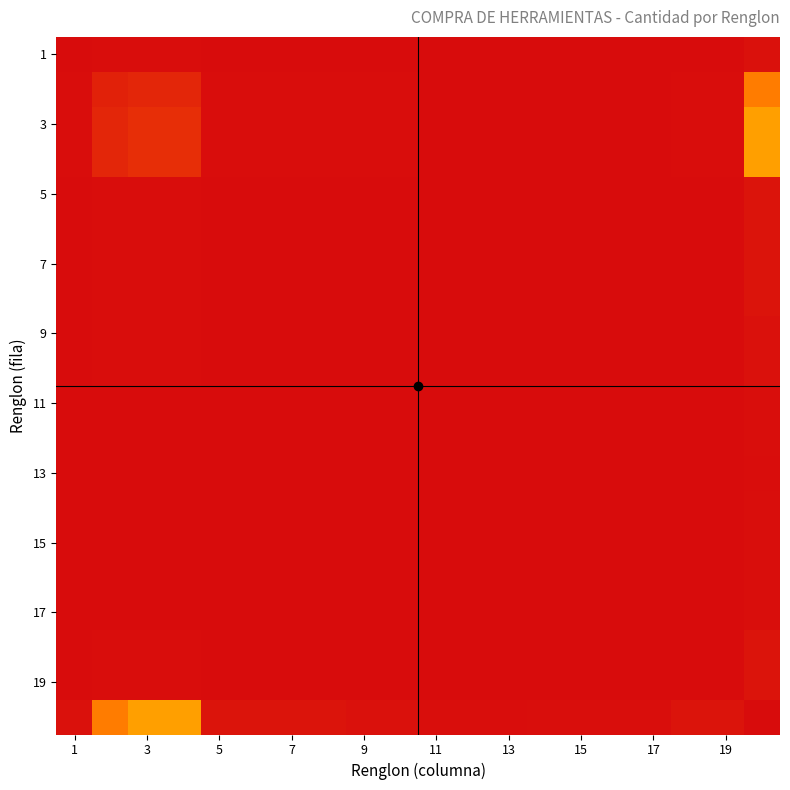

How many series are shown in this chart?

20